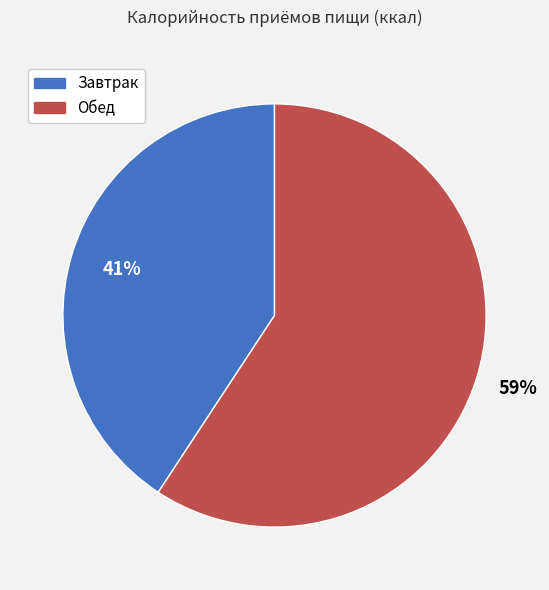

What percentage is the Завтрак slice, to the nearest percent?

41%